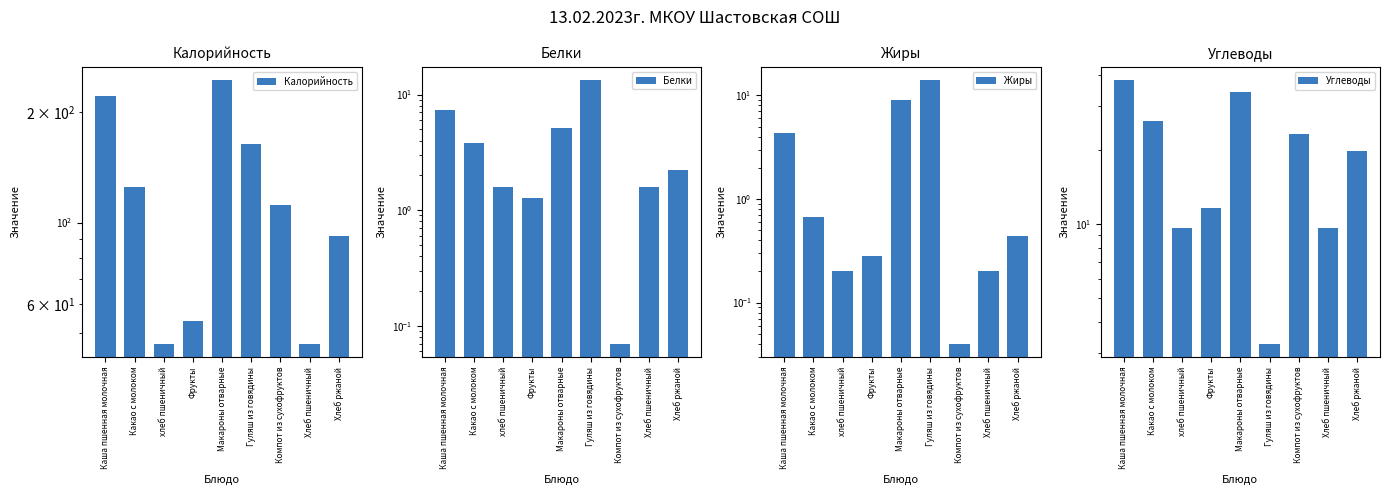

How many values in the Белки series are below 2?

4